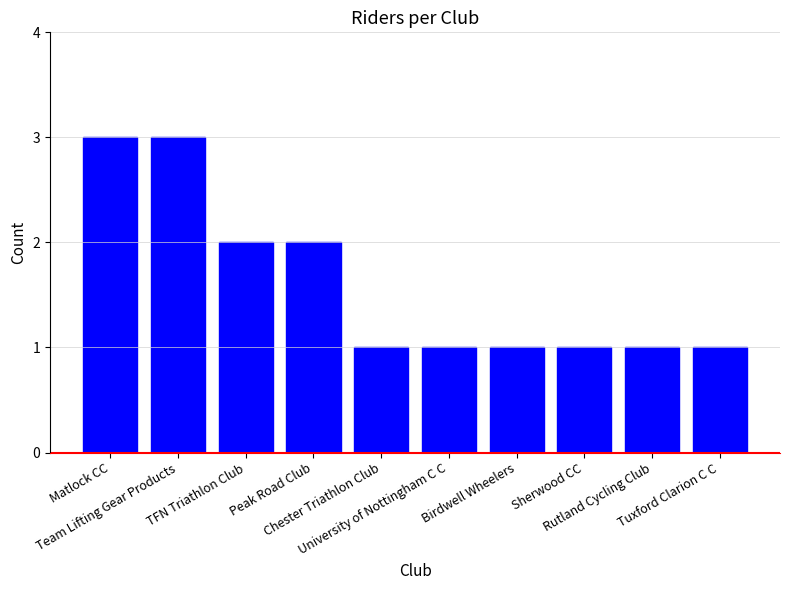

What is the value of the 2nd bar from the left?

3